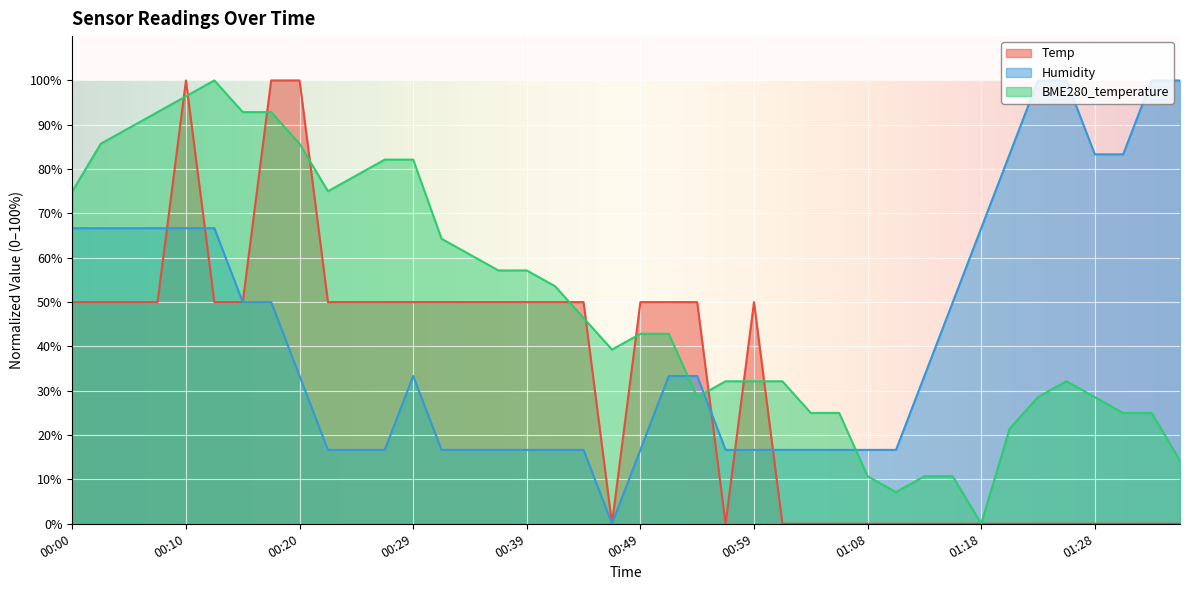

Where is the first local maximum for Temp?

00:10